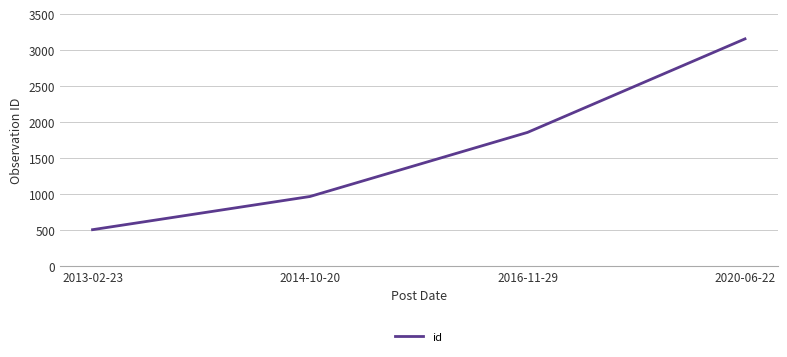

What is the smallest value displayed?

509